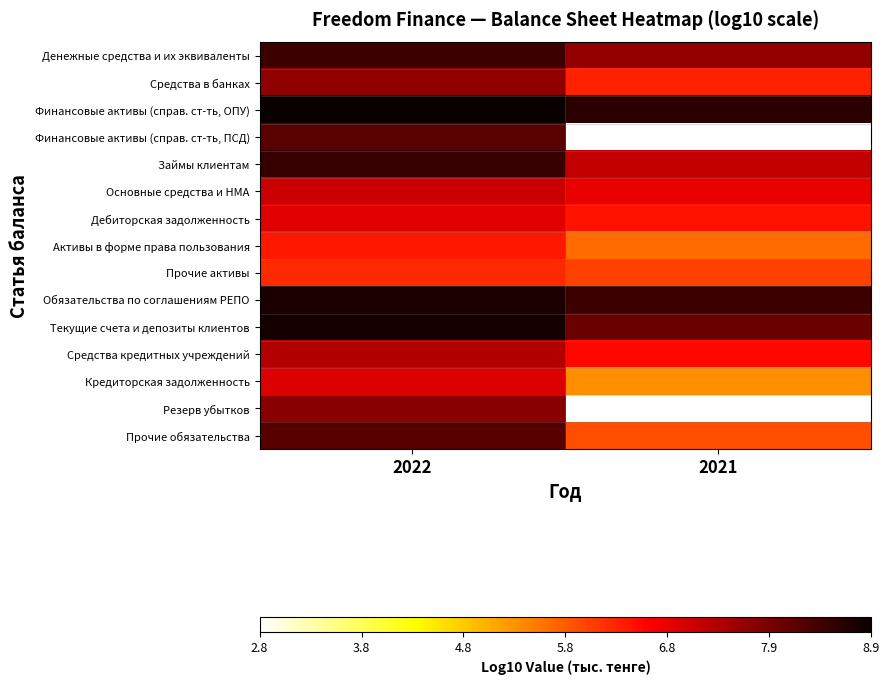

The Средства кредитных учреждений series shows 6.6 at 2021. True or false?

True